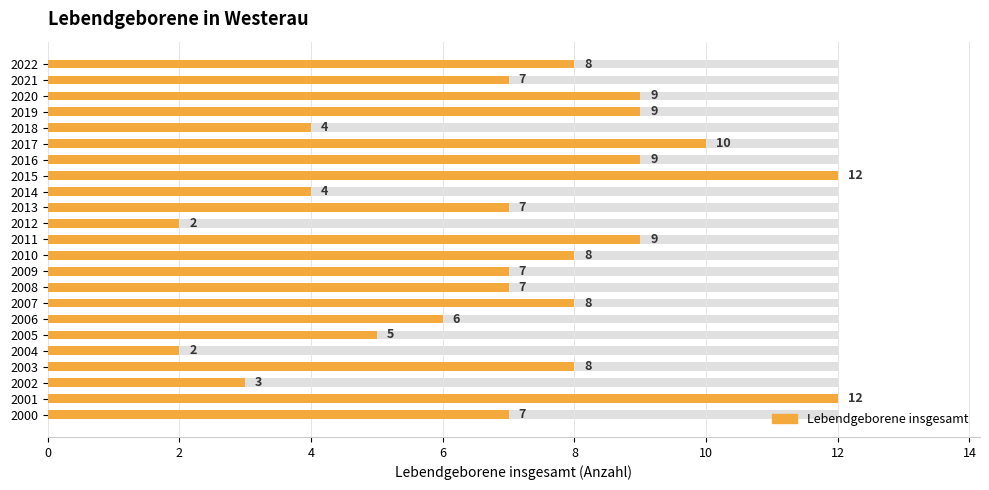

True or false: Anzahl has a value of 9 at 2020.

True